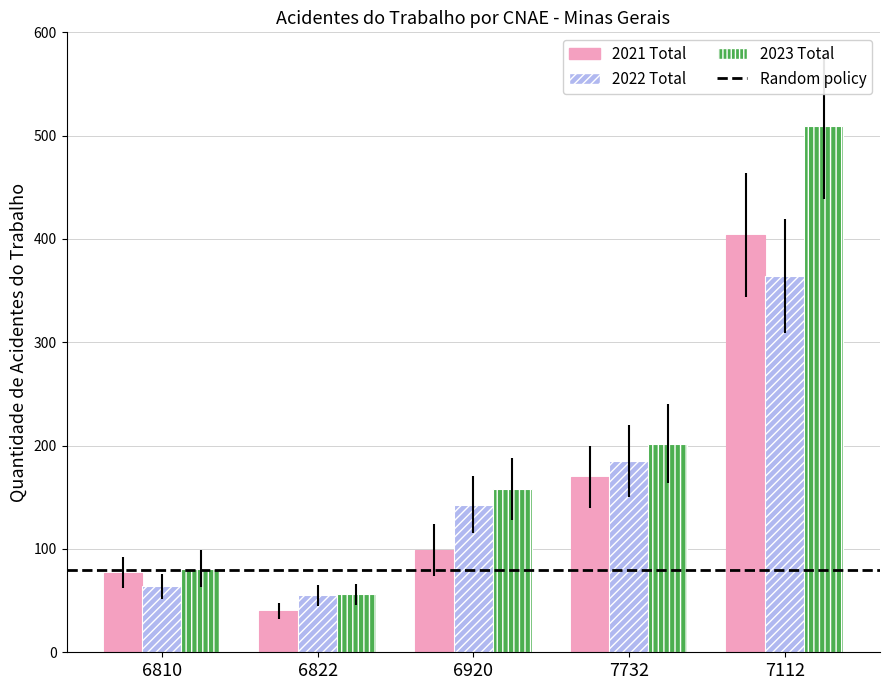

The 2021 Total series shows 77 at 6810. True or false?

True